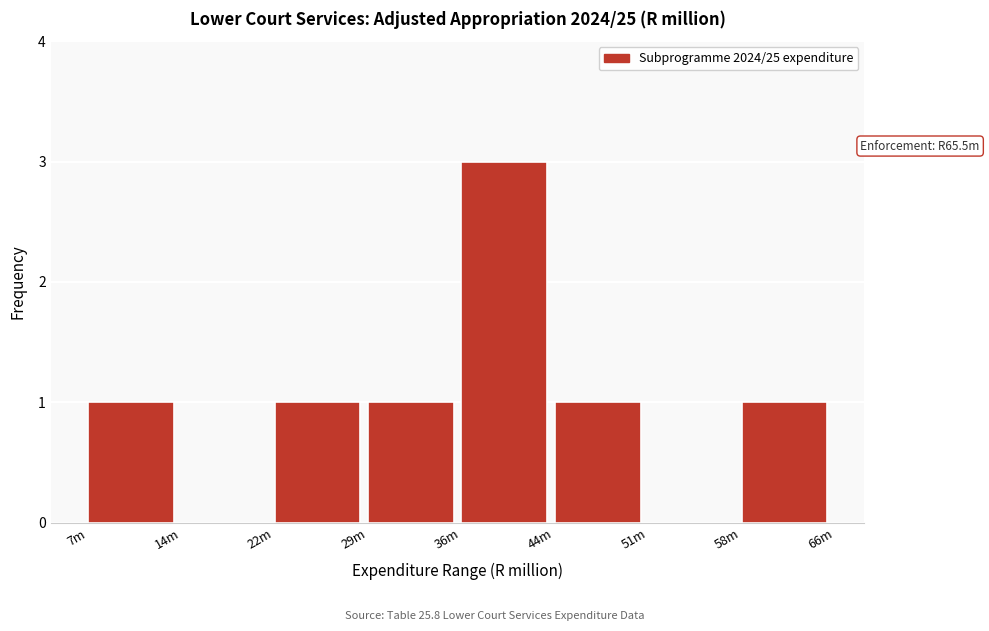

Reading right to left, list all the values displayed in this chart.

58m=1	51m=0	44m=1	36m=3	29m=1	22m=1	14m=0	7m=1